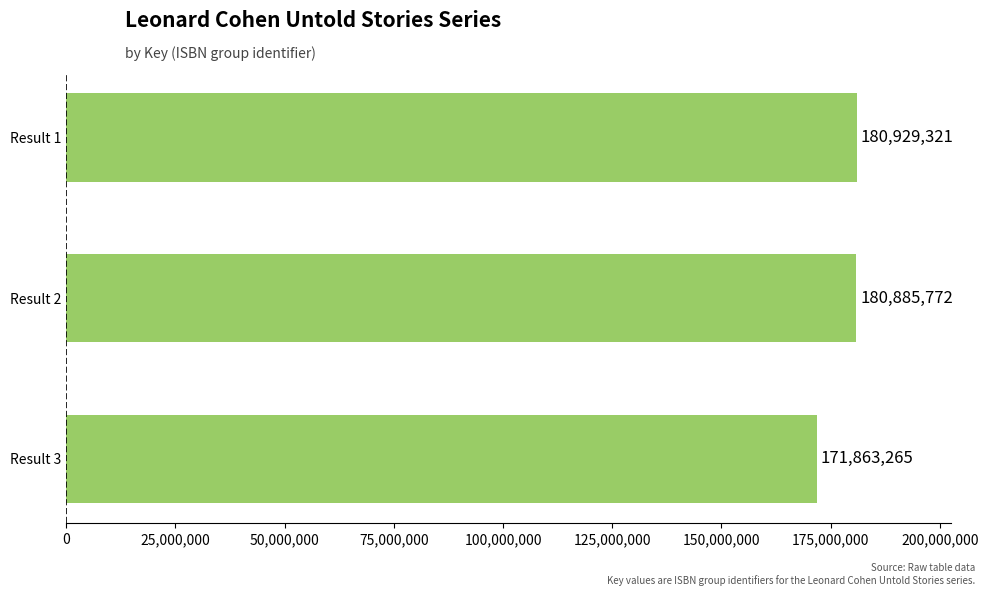

Approximately how many times larger is the value at Result 2 compared to Result 1?

1.0